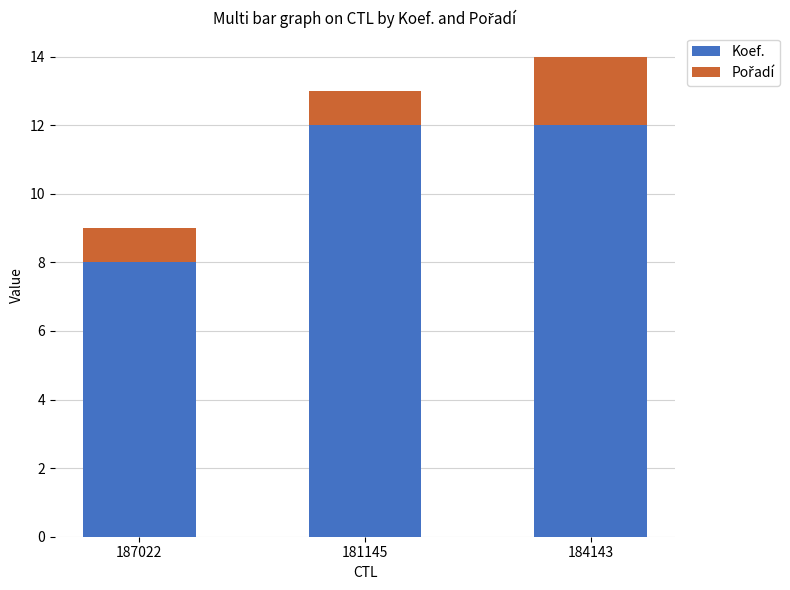

At which category is the sum across all series the highest?

184143